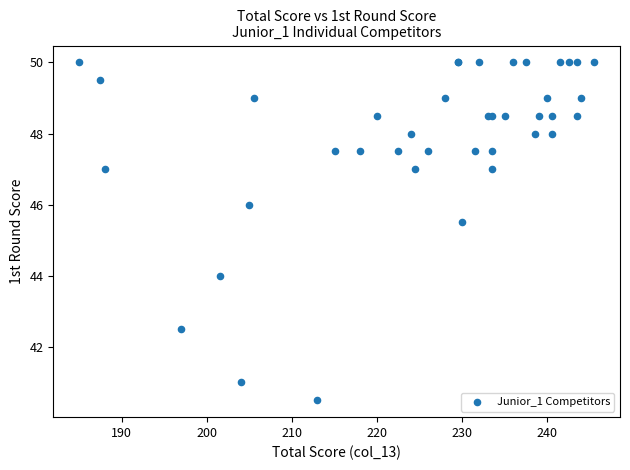

What Y value in the scatter plot is closest to 45?

45.5